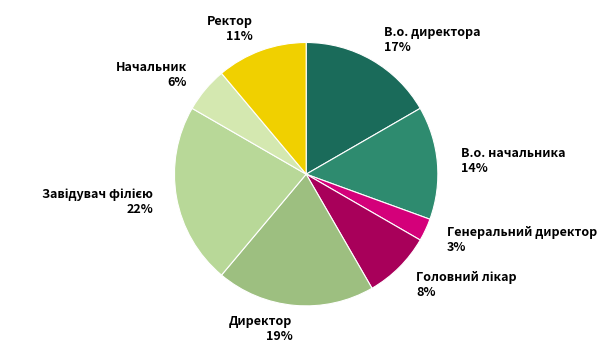

Does Ректор 11% account for over 50% of the chart?

No